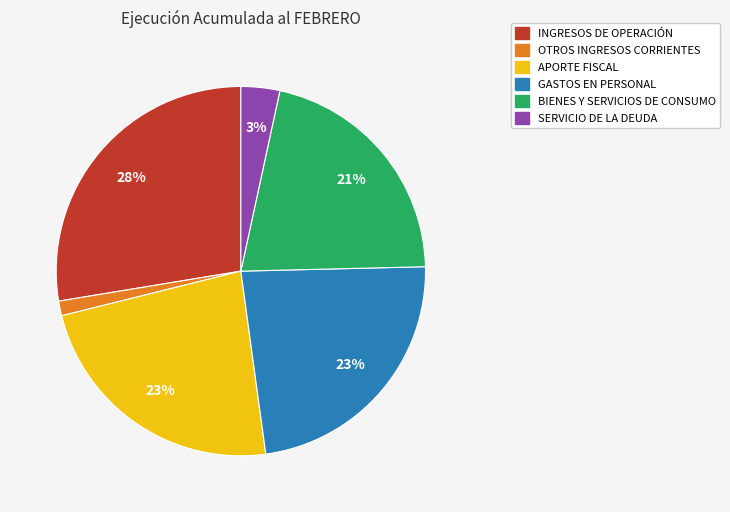

Count the number of slices in the pie.

6